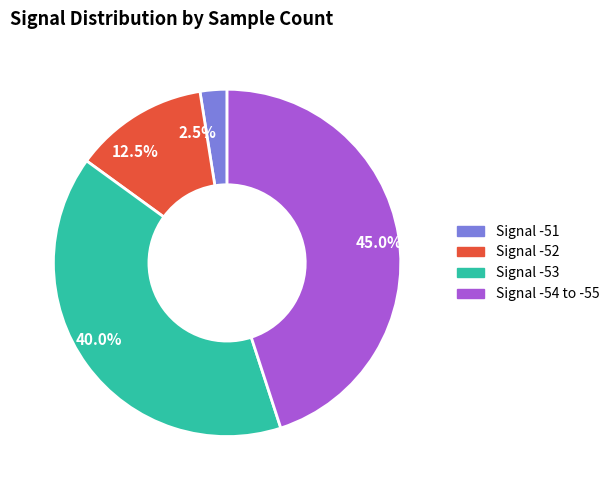

Does 45.0% account for over 50% of the chart?

No